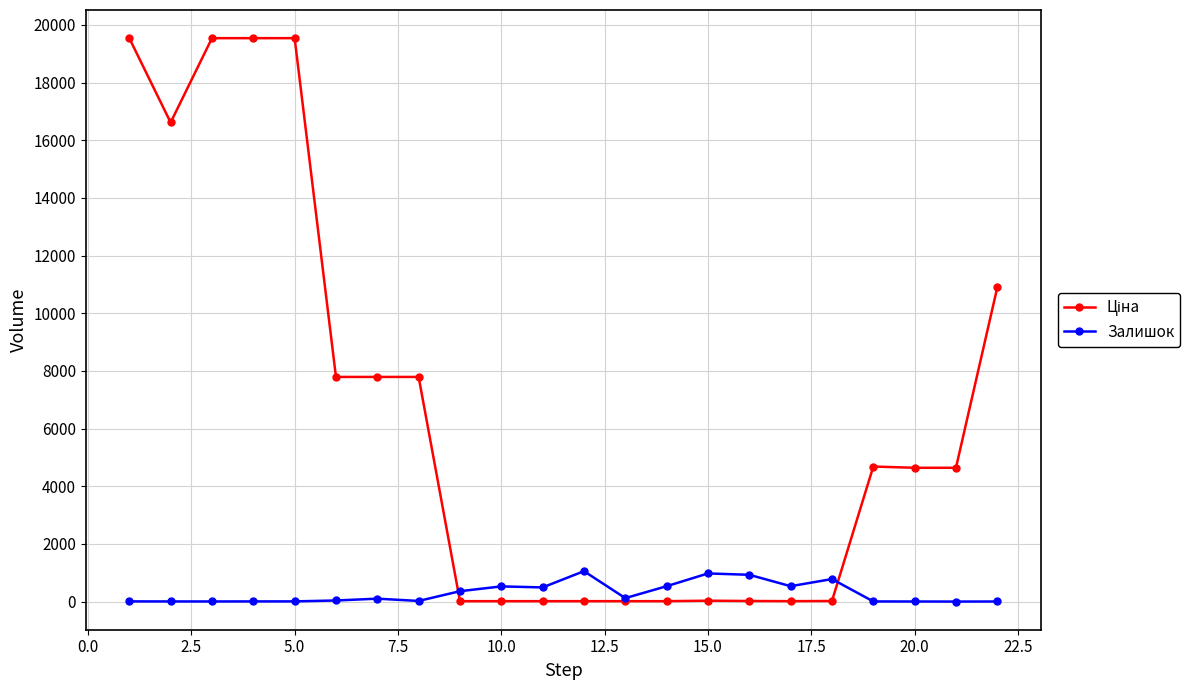

How many series are shown in this chart?

2